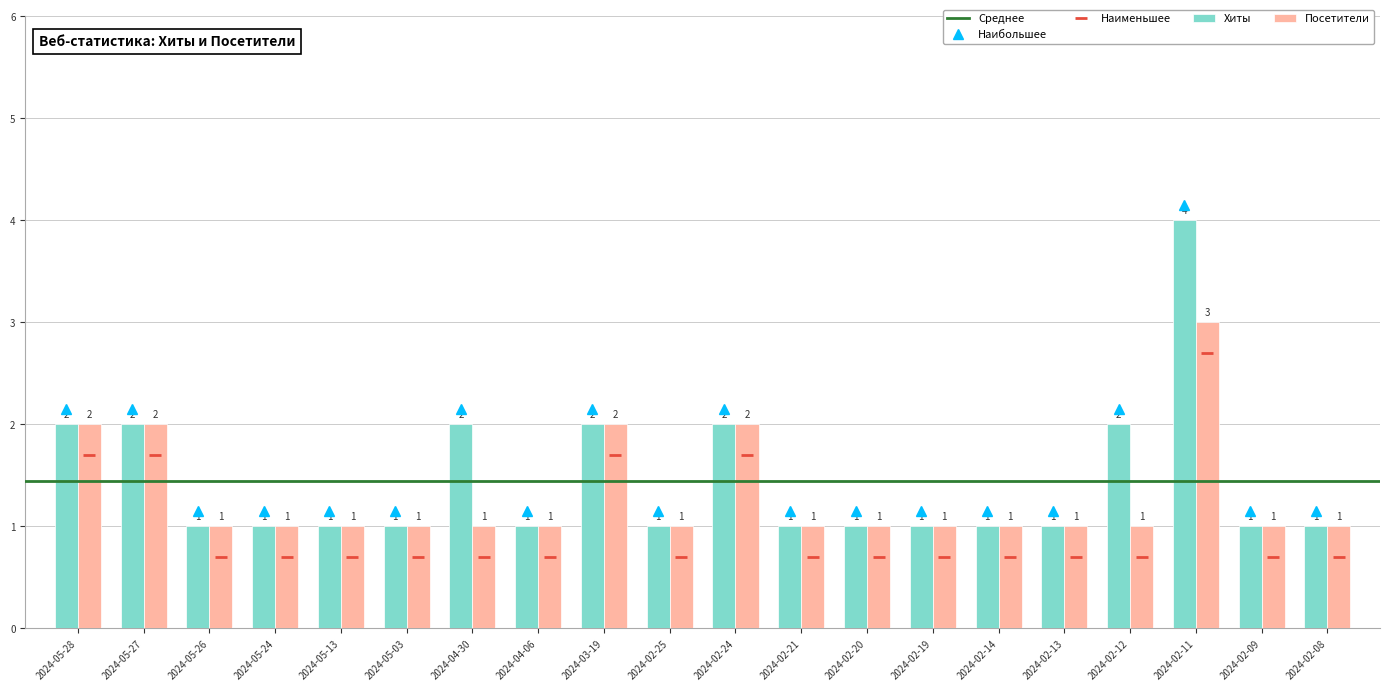

What is the label of the 15th bar from the left?

2024-02-14